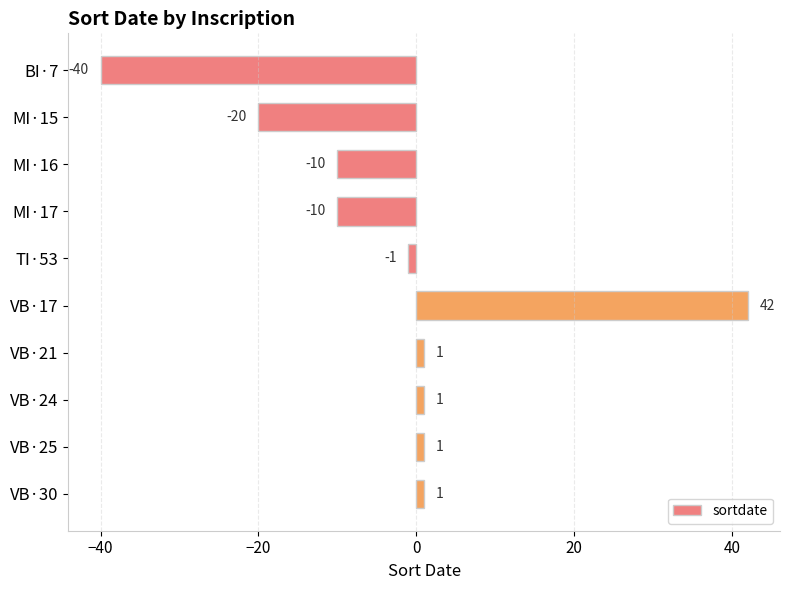

Reading top to bottom, what are all the values shown in this chart?

-40	-20	-10	-10	-1	42	1	1	1	1